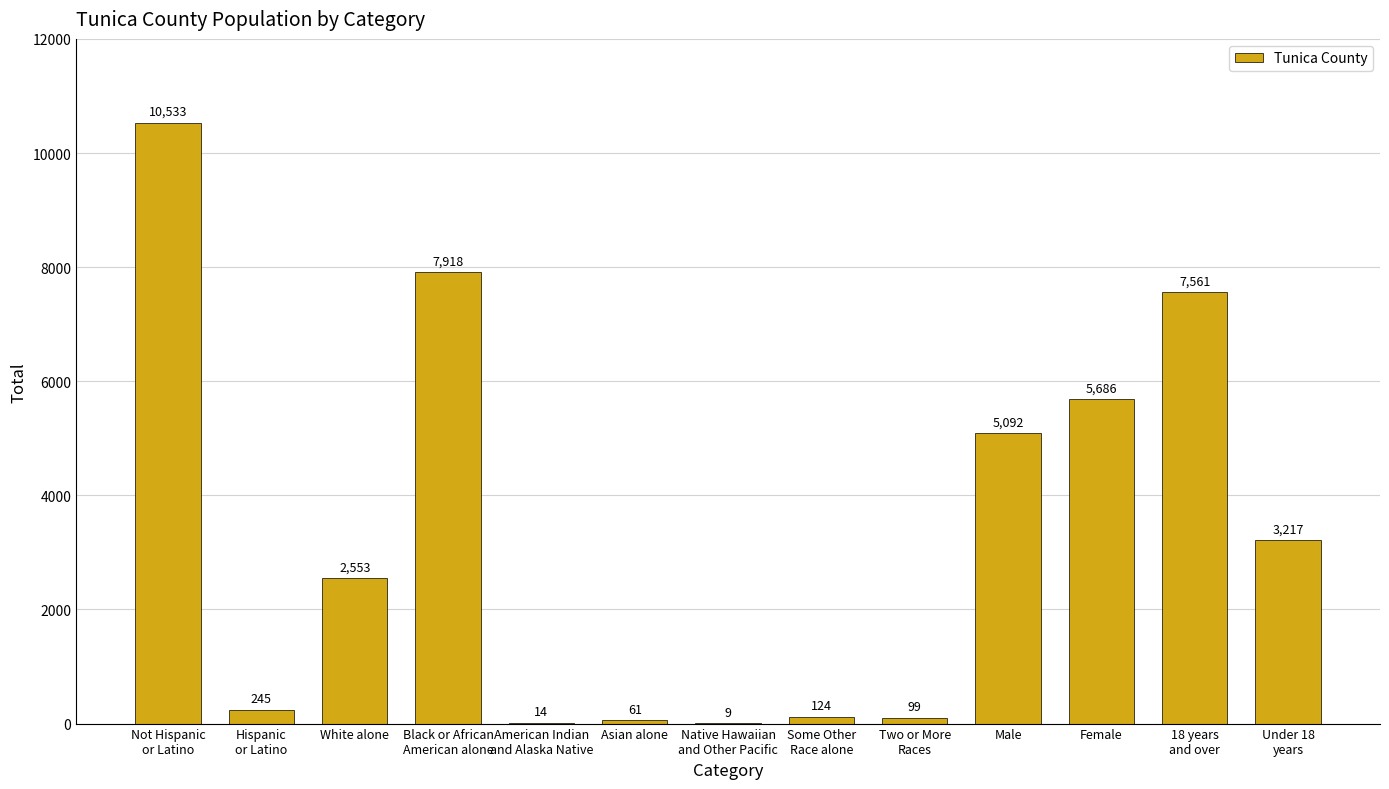

What is the maximum value shown in the chart?

10533